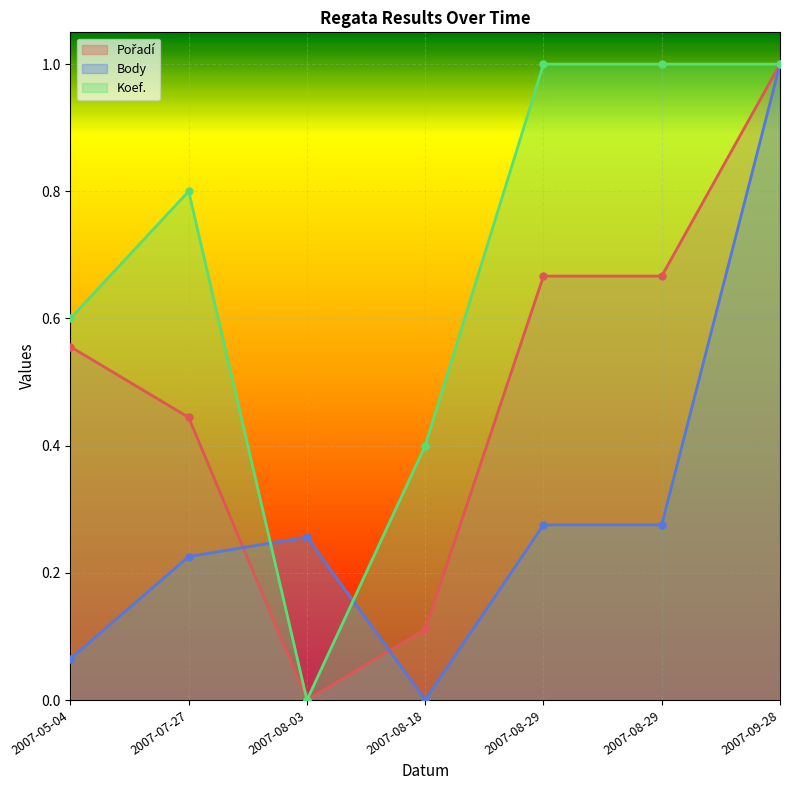

Between 2007-08-29 and 2007-09-28, which series saw the biggest shift?

Body